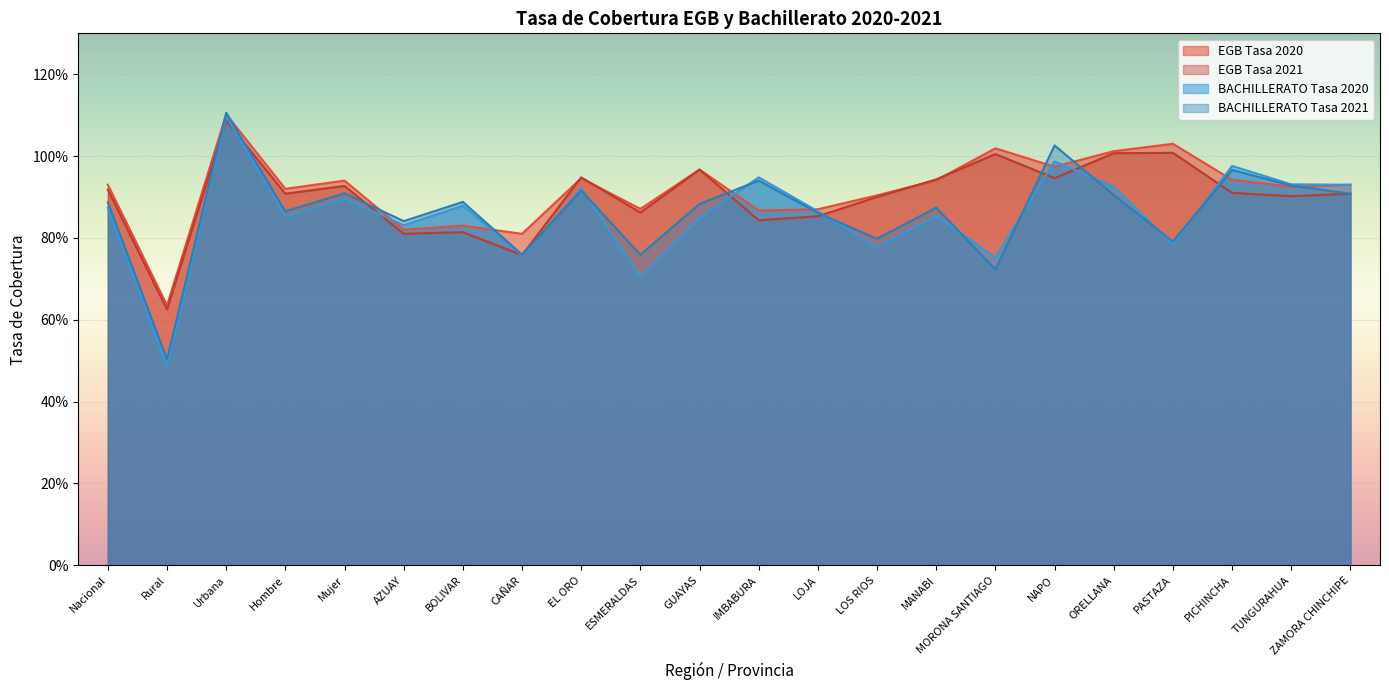

Reading left to right, what are all the values shown in this chart?

EGB Tasa 2020: Nacional=0.9	Rural=0.6	Urbana=1.1	Hombre=0.9	Mujer=0.9	AZUAY=0.8	BOLIVAR=0.8	CAÑAR=0.8	EL ORO=0.9	ESMERALDAS=0.9	GUAYAS=1.0	IMBABURA=0.9	LOJA=0.9	LOS RIOS=0.9	MANABI=0.9	MORONA SANTIAGO=1.0	NAPO=1.0	ORELLANA=1.0	PASTAZA=1.0	PICHINCHA=0.9	TUNGURAHUA=0.9	ZAMORA CHINCHIPE=0.9
EGB Tasa 2021: Nacional=0.9	Rural=0.6	Urbana=1.1	Hombre=0.9	Mujer=0.9	AZUAY=0.8	BOLIVAR=0.8	CAÑAR=0.8	EL ORO=0.9	ESMERALDAS=0.9	GUAYAS=1.0	IMBABURA=0.8	LOJA=0.9	LOS RIOS=0.9	MANABI=0.9	MORONA SANTIAGO=1.0	NAPO=0.9	ORELLANA=1.0	PASTAZA=1.0	PICHINCHA=0.9	TUNGURAHUA=0.9	ZAMORA CHINCHIPE=0.9
BACHILLERATO Tasa 2020: Nacional=0.9	Rural=0.5	Urbana=1.1	Hombre=0.9	Mujer=0.9	AZUAY=0.8	BOLIVAR=0.9	CAÑAR=0.8	EL ORO=0.9	ESMERALDAS=0.7	GUAYAS=0.8	IMBABURA=0.9	LOJA=0.9	LOS RIOS=0.8	MANABI=0.9	MORONA SANTIAGO=0.8	NAPO=1.0	ORELLANA=0.9	PASTAZA=0.8	PICHINCHA=1.0	TUNGURAHUA=0.9	ZAMORA CHINCHIPE=0.9
BACHILLERATO Tasa 2021: Nacional=0.9	Rural=0.5	Urbana=1.1	Hombre=0.9	Mujer=0.9	AZUAY=0.8	BOLIVAR=0.9	CAÑAR=0.8	EL ORO=0.9	ESMERALDAS=0.8	GUAYAS=0.9	IMBABURA=0.9	LOJA=0.9	LOS RIOS=0.8	MANABI=0.9	MORONA SANTIAGO=0.7	NAPO=1.0	ORELLANA=0.9	PASTAZA=0.8	PICHINCHA=1.0	TUNGURAHUA=0.9	ZAMORA CHINCHIPE=0.9